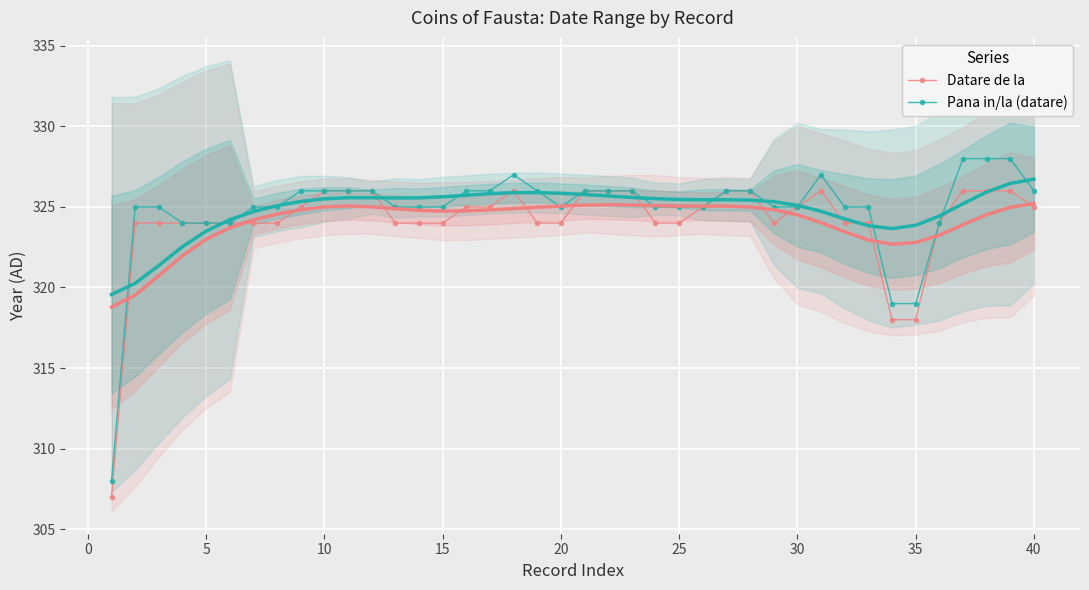

True or false: Pana in/la (datare) has more than 1 interior local peaks.

True